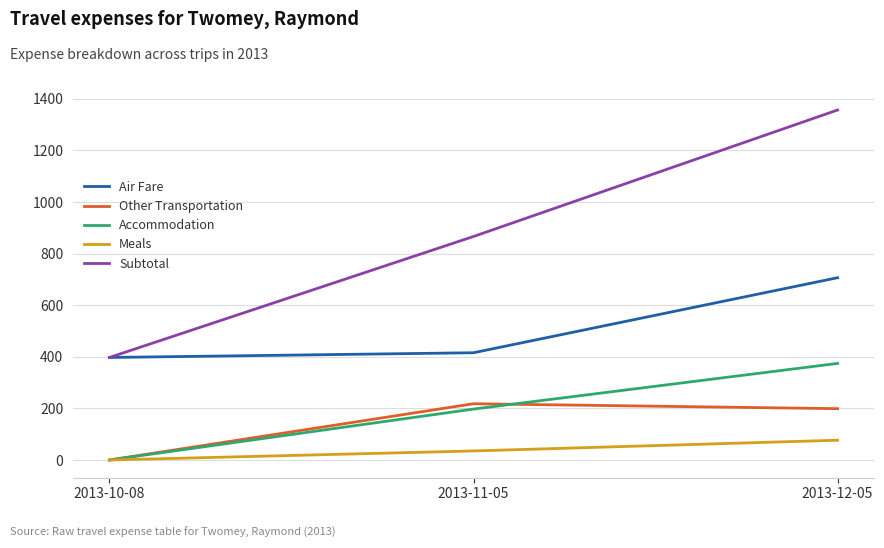

How many lines are shown in the chart?

5